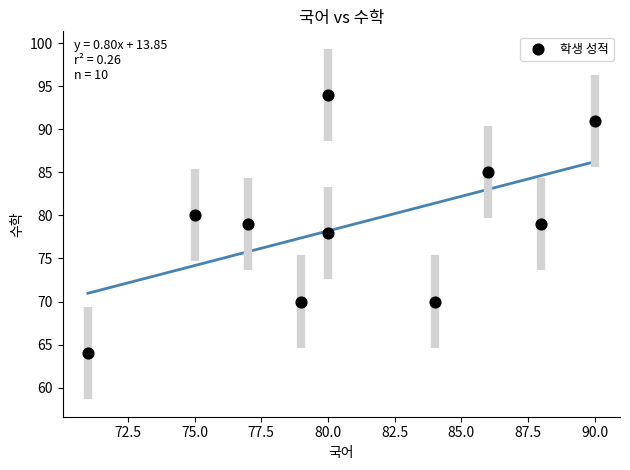

What is the range of X values (max minus min)?

19